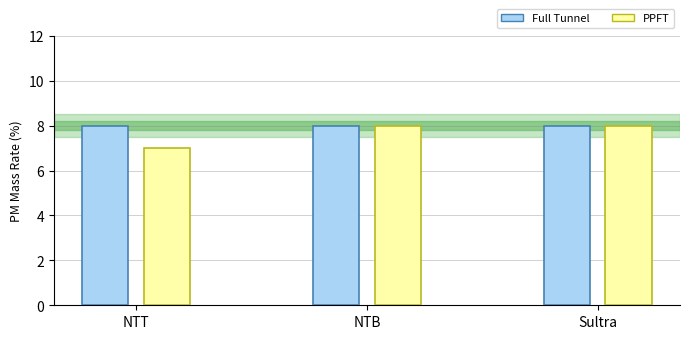

What is the approximate value of PPFT at NTB?

8